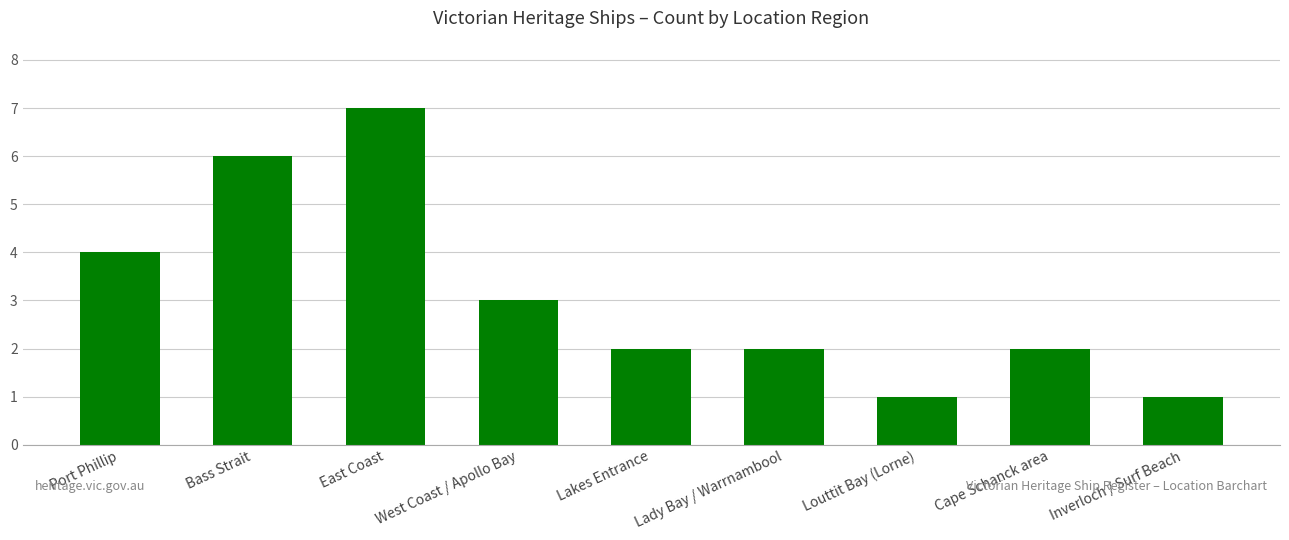

What is the maximum value shown in the chart?

7